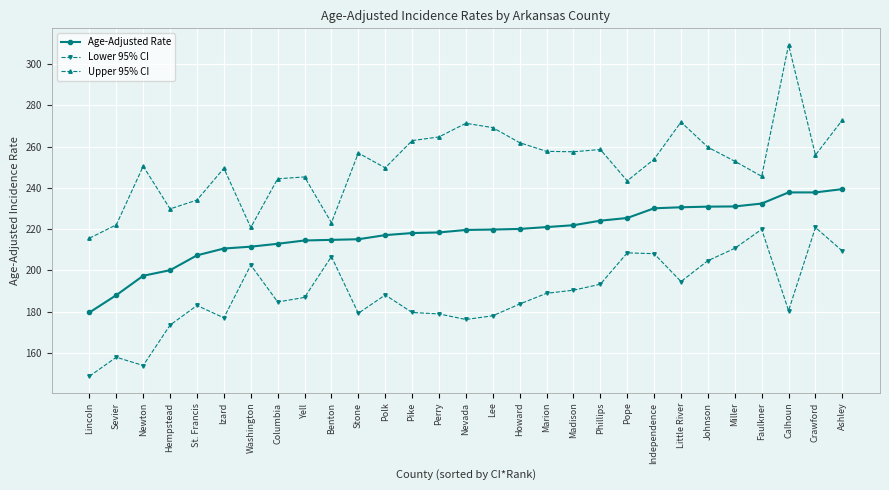

Which series has the largest total across all categories?

Upper 95% CI